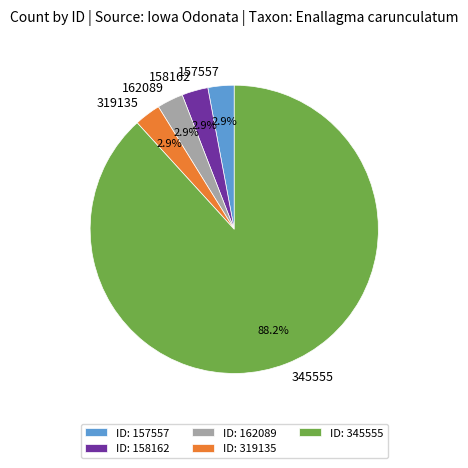

How many segments does this pie chart have?

5